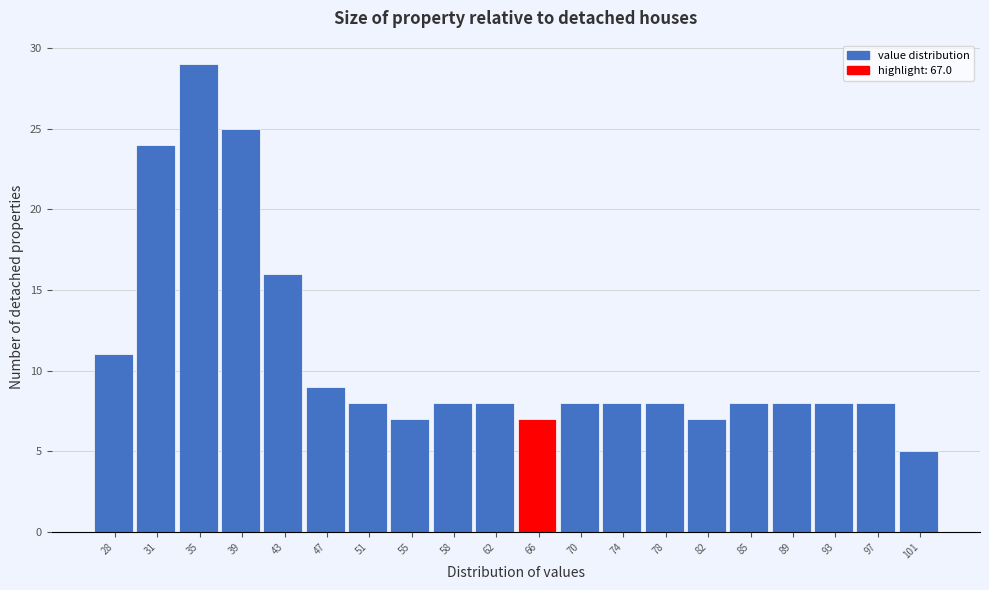

Reading left to right, what are all the values shown in this chart?

28=11	31=24	35=29	39=25	43=16	47=9	51=8	55=7	58=8	62=8	66=7	70=8	74=8	78=8	82=7	85=8	89=8	93=8	97=8	101=5